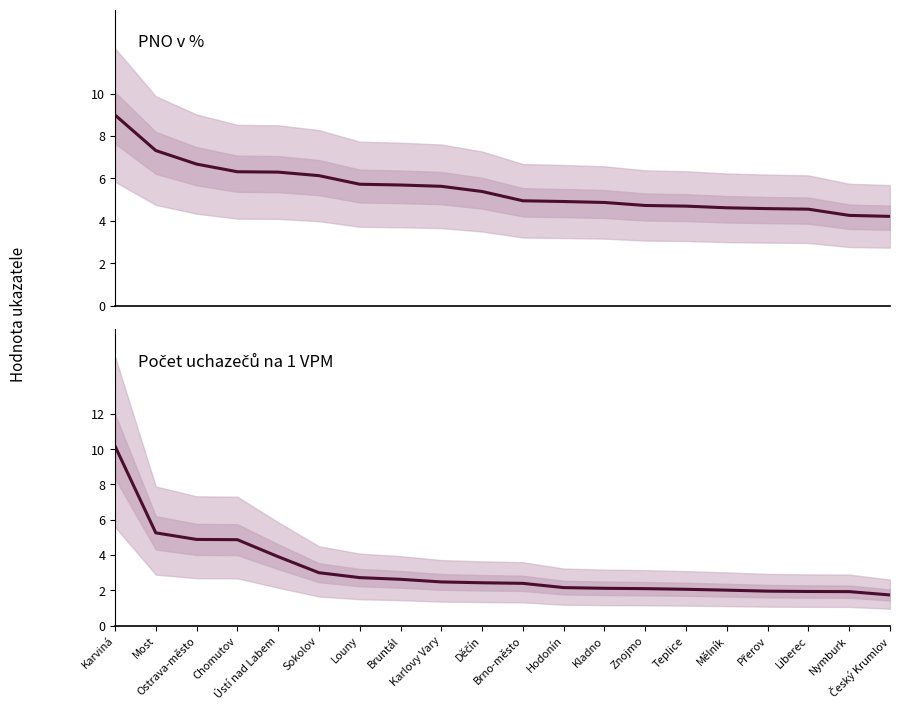

What is the label of the 1st point from the left?

Karviná